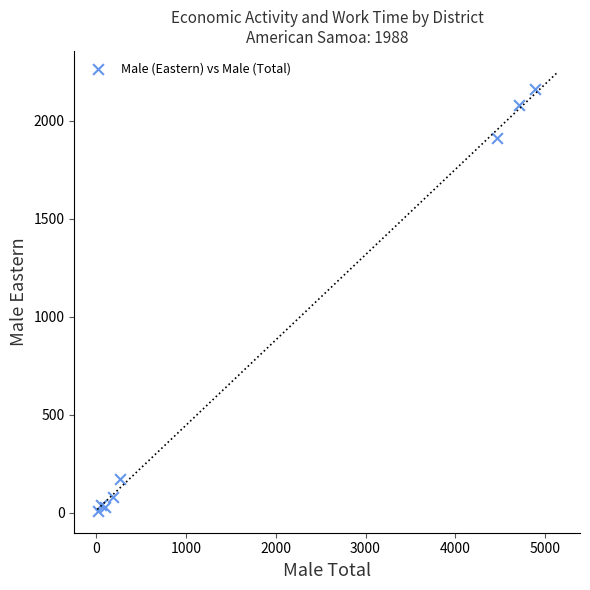

What Y value in the scatter plot is closest to 1085?

1910